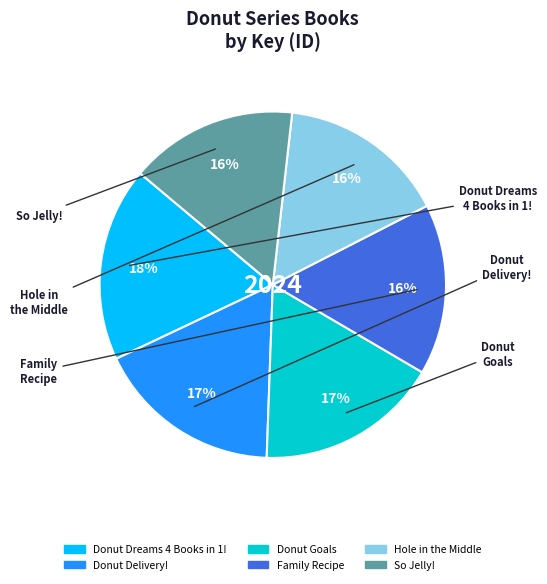

Is there a majority slice in this chart?

No